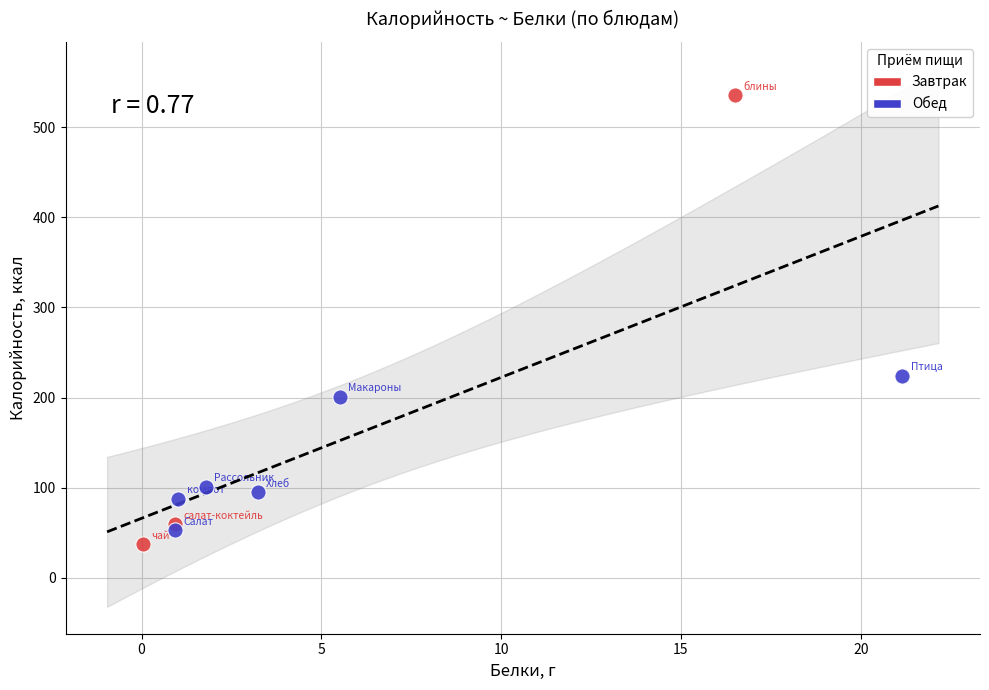

What are all the series names shown in the legend?

Завтрак, Обед